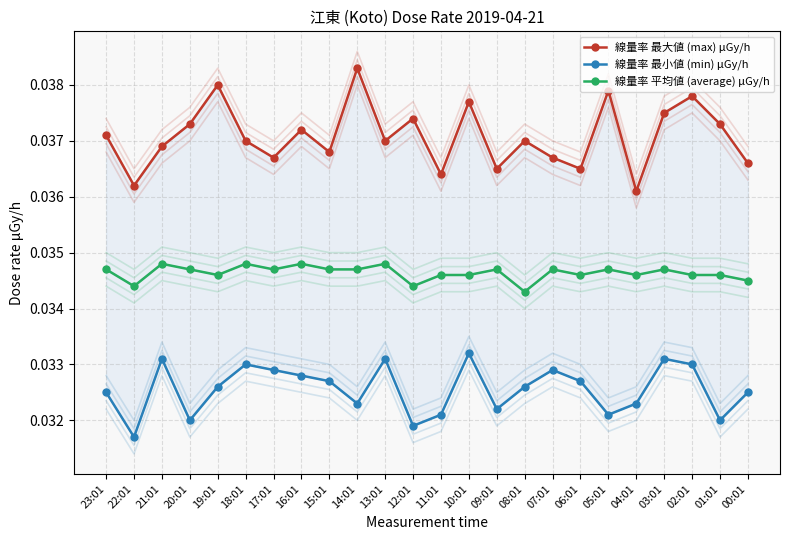

Rank the series by their maximum value, from lowest to highest.

線量率 最小値 (min) μGy/h, 線量率 平均値 (average) μGy/h, 線量率 最大値 (max) μGy/h